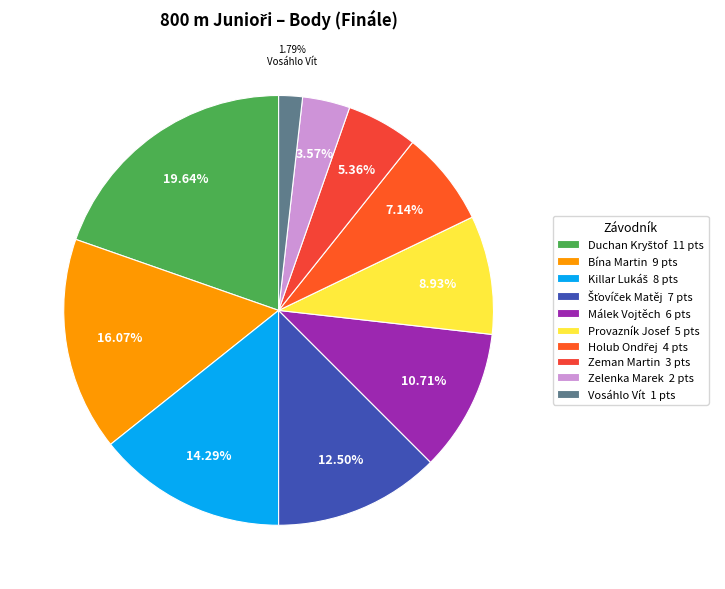

The Vosáhlo Vít slice represents 16% of the pie. True or false?

False